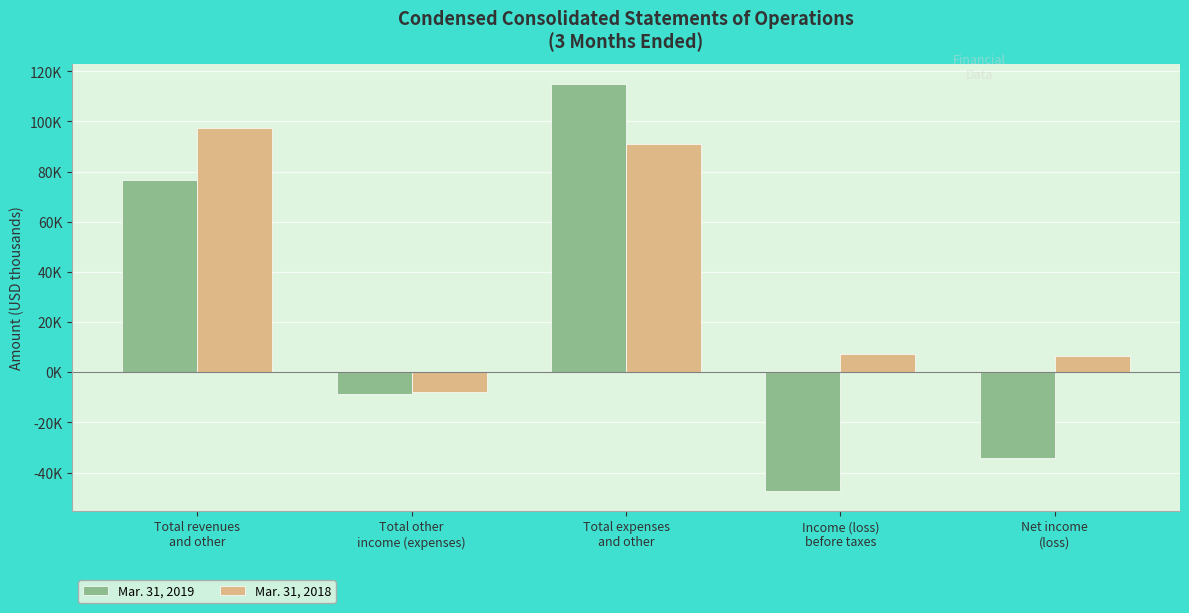

At which label does Mar. 31, 2018 reach its peak?

Total revenues
and other